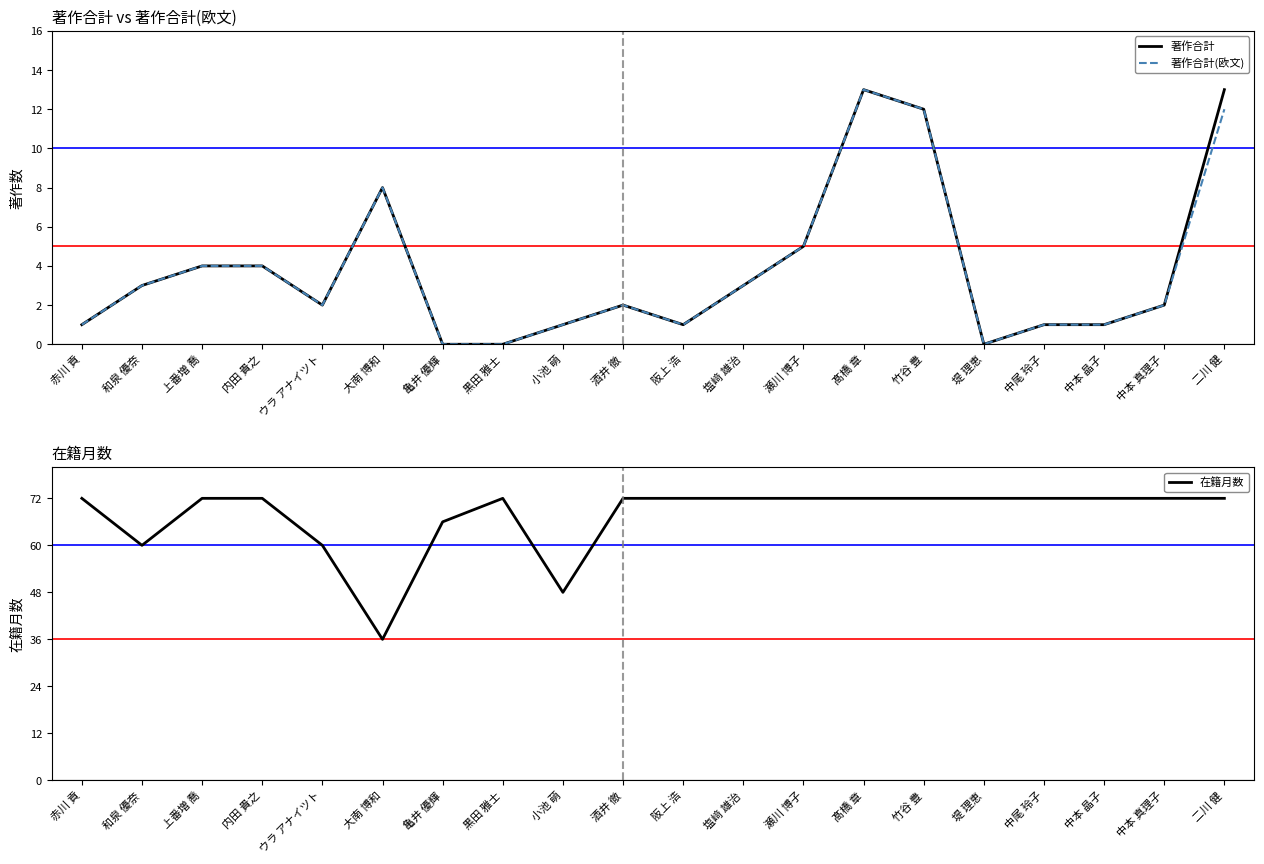

True or false: 在籍月数 has a value of 109 at 上番増 喬.

False